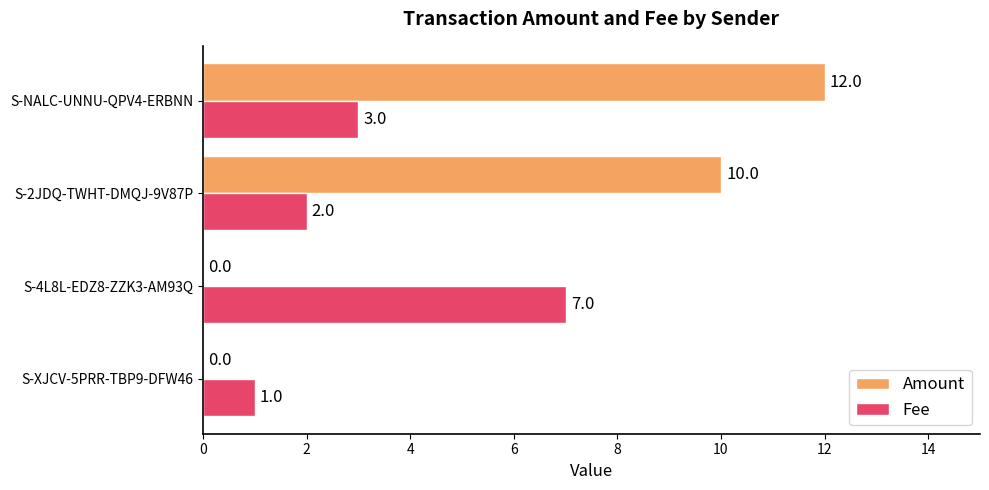

Between S-XJCV-5PRR-TBP9-DFW46 and S-4L8L-EDZ8-ZZK3-AM93Q, which series saw the biggest shift?

Fee